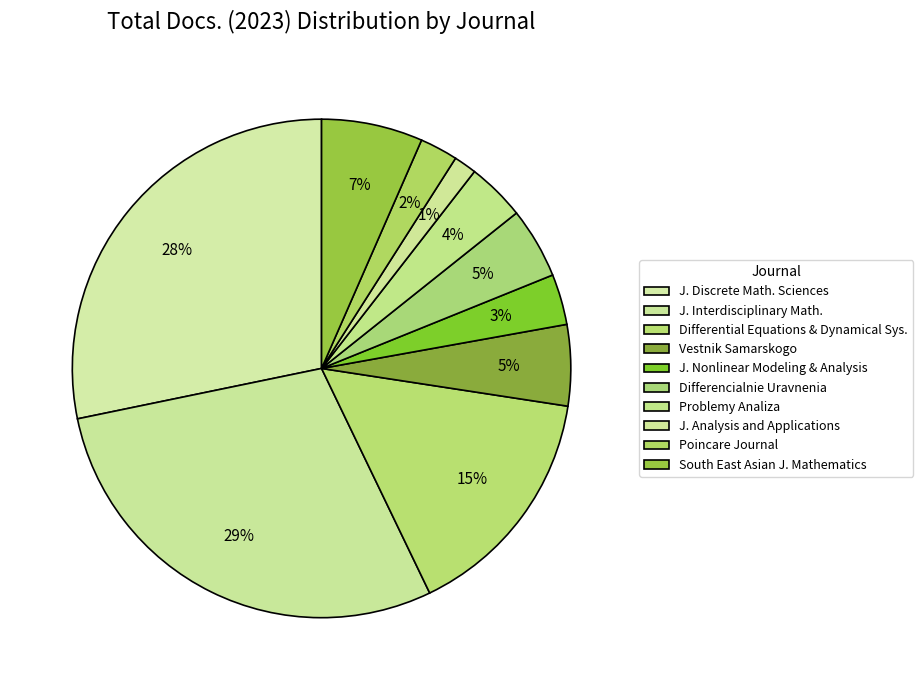

How many slices are in this pie chart?

10